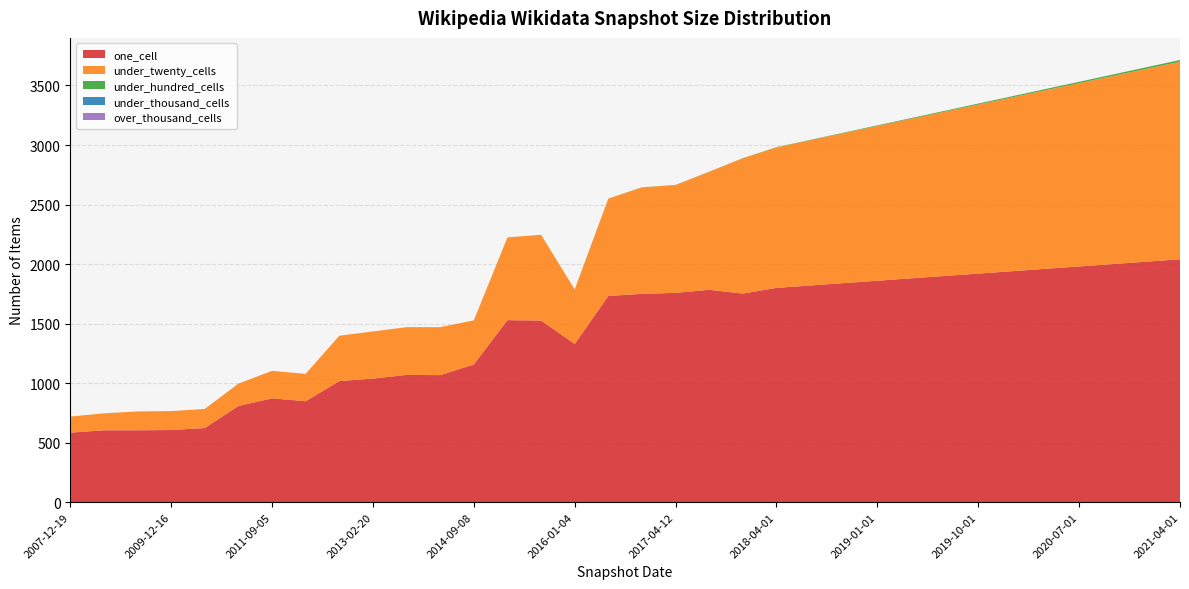

Reading left to right, transcribe all the data shown in this chart.

one_cell: 2007-12-19=584	2008-06-27=604	2009-04-06=604	2009-12-16=606	2010-07-26=623	2011-02-21=808	2011-09-05=872	2012-03-26=848	2012-10-31=1017	2013-02-20=1038	2013-07-09=1069	2013-12-20=1067	2014-09-08=1157	2015-01-19=1529	2015-07-03=1526	2016-01-04=1329	2016-07-04=1732	2016-12-27=1750	2017-04-12=1758	2017-10-12=1784	2017-12-22=1752	2018-04-01=1800	2018-07-01=1820	2018-10-01=1840	2019-01-01=1860	2019-04-01=1880	2019-07-01=1900	2019-10-01=1920	2020-01-01=1940	2020-04-01=1960	2020-07-01=1980	2020-10-01=2000	2021-01-01=2020	2021-04-01=2040
under_twenty_cells: 2007-12-19=135	2008-06-27=142	2009-04-06=158	2009-12-16=159	2010-07-26=160	2011-02-21=188	2011-09-05=231	2012-03-26=230	2012-10-31=381	2013-02-20=396	2013-07-09=401	2013-12-20=403	2014-09-08=370	2015-01-19=695	2015-07-03=720	2016-01-04=458	2016-07-04=817	2016-12-27=894	2017-04-12=906	2017-10-12=991	2017-12-22=1137	2018-04-01=1180	2018-07-01=1220	2018-10-01=1260	2019-01-01=1300	2019-04-01=1340	2019-07-01=1380	2019-10-01=1420	2020-01-01=1460	2020-04-01=1500	2020-07-01=1540	2020-10-01=1580	2021-01-01=1620	2021-04-01=1660
under_hundred_cells: 2007-12-19=0	2008-06-27=0	2009-04-06=0	2009-12-16=0	2010-07-26=0	2011-02-21=0	2011-09-05=0	2012-03-26=0	2012-10-31=0	2013-02-20=0	2013-07-09=0	2013-12-20=0	2014-09-08=0	2015-01-19=0	2015-07-03=0	2016-01-04=0	2016-07-04=1	2016-12-27=1	2017-04-12=1	2017-10-12=1	2017-12-22=1	2018-04-01=2	2018-07-01=3	2018-10-01=4	2019-01-01=5	2019-04-01=6	2019-07-01=7	2019-10-01=8	2020-01-01=9	2020-04-01=10	2020-07-01=11	2020-10-01=12	2021-01-01=13	2021-04-01=14
under_thousand_cells: 2007-12-19=0	2008-06-27=0	2009-04-06=0	2009-12-16=0	2010-07-26=0	2011-02-21=0	2011-09-05=0	2012-03-26=0	2012-10-31=0	2013-02-20=0	2013-07-09=0	2013-12-20=0	2014-09-08=0	2015-01-19=0	2015-07-03=0	2016-01-04=0	2016-07-04=0	2016-12-27=0	2017-04-12=0	2017-10-12=0	2017-12-22=0	2018-04-01=0	2018-07-01=0	2018-10-01=0	2019-01-01=0	2019-04-01=0	2019-07-01=0	2019-10-01=0	2020-01-01=0	2020-04-01=0	2020-07-01=0	2020-10-01=0	2021-01-01=0	2021-04-01=0
over_thousand_cells: 2007-12-19=0	2008-06-27=0	2009-04-06=0	2009-12-16=0	2010-07-26=0	2011-02-21=0	2011-09-05=0	2012-03-26=0	2012-10-31=0	2013-02-20=0	2013-07-09=0	2013-12-20=0	2014-09-08=0	2015-01-19=0	2015-07-03=0	2016-01-04=0	2016-07-04=0	2016-12-27=0	2017-04-12=0	2017-10-12=0	2017-12-22=0	2018-04-01=0	2018-07-01=0	2018-10-01=0	2019-01-01=0	2019-04-01=0	2019-07-01=0	2019-10-01=0	2020-01-01=0	2020-04-01=0	2020-07-01=0	2020-10-01=0	2021-01-01=0	2021-04-01=0